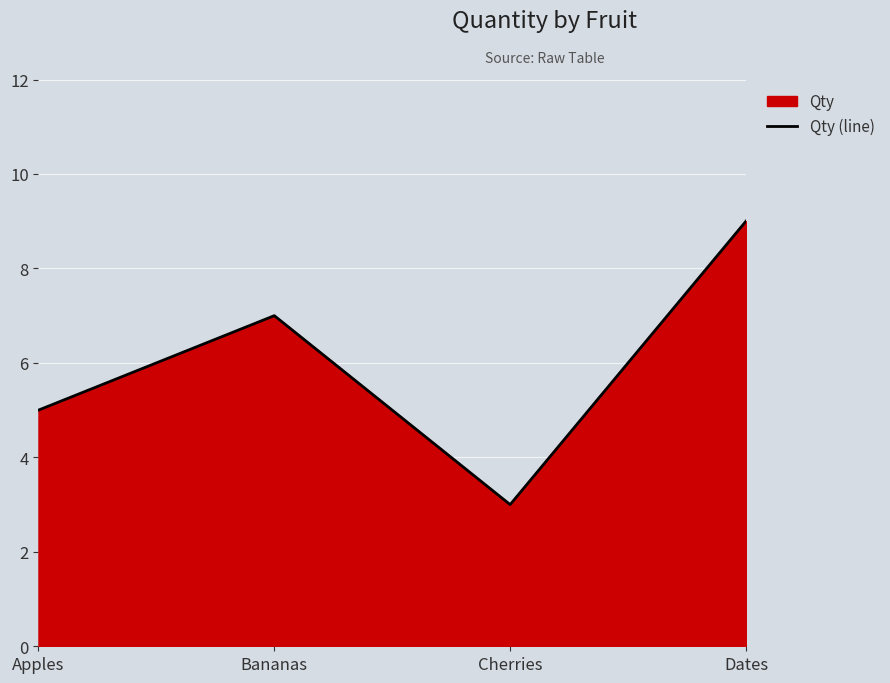

Reading left to right, what are all the values shown in this chart?

5	7	3	9